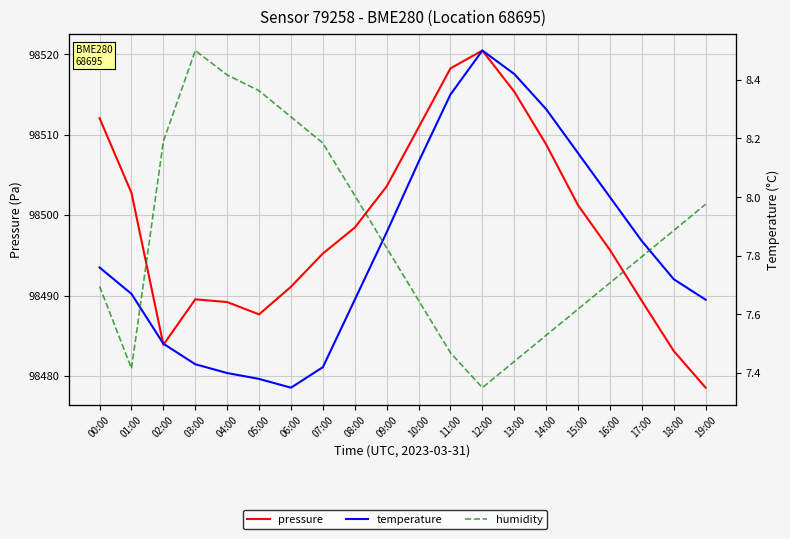

True or false: pressure and temperature cross at least once.

False